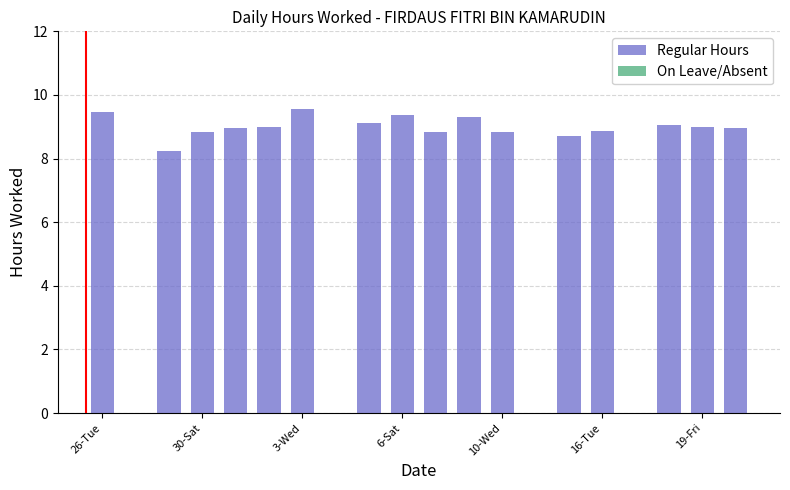

What is the maximum value shown in the chart?

9.6